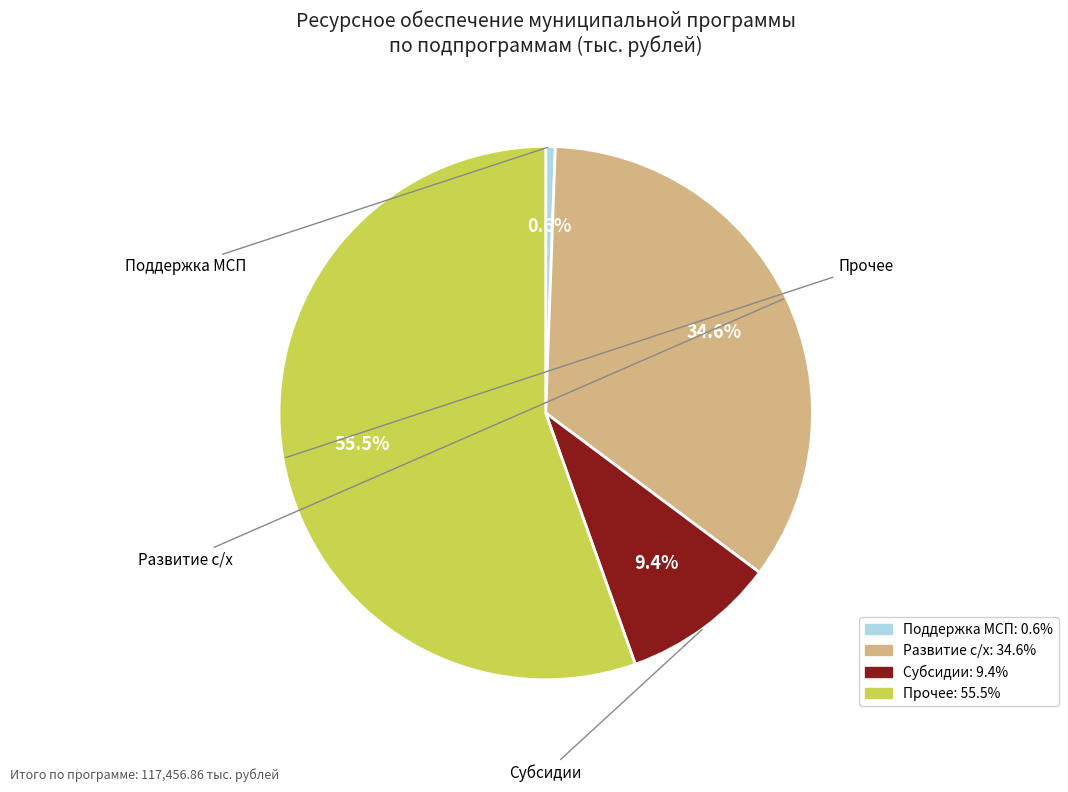

Is there any slice that represents more than half of the pie?

Yes